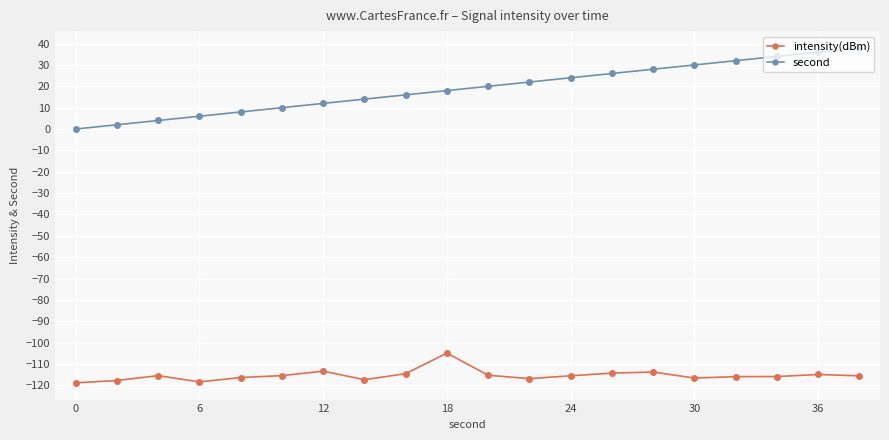

What is the smallest value displayed?

-118.8